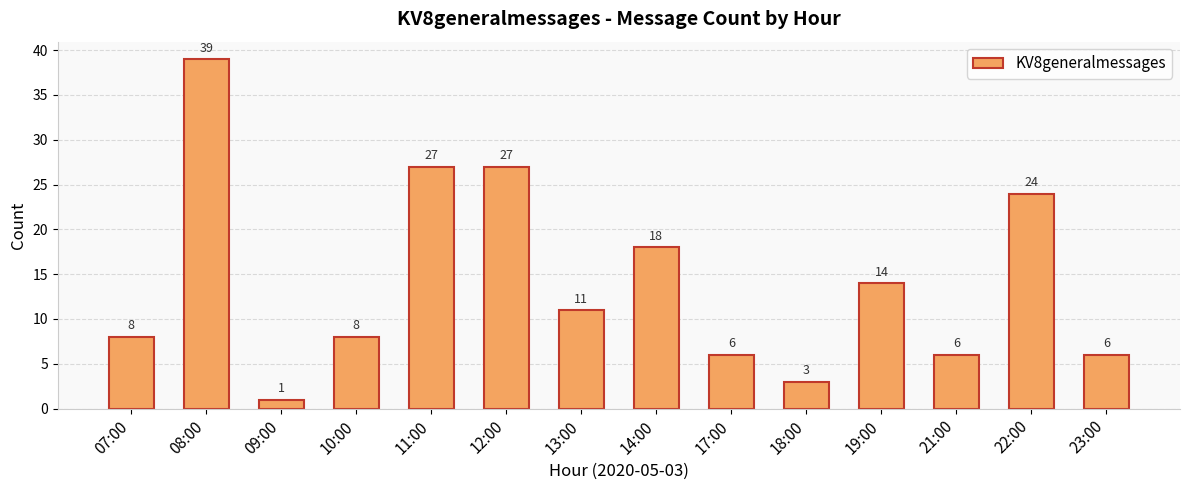

At which category does the chart reach its peak across all series?

08:00